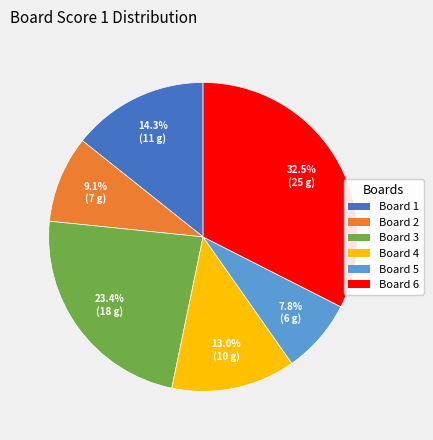

What is the ratio of the value at Board 4 to the value at Board 6?

0.4